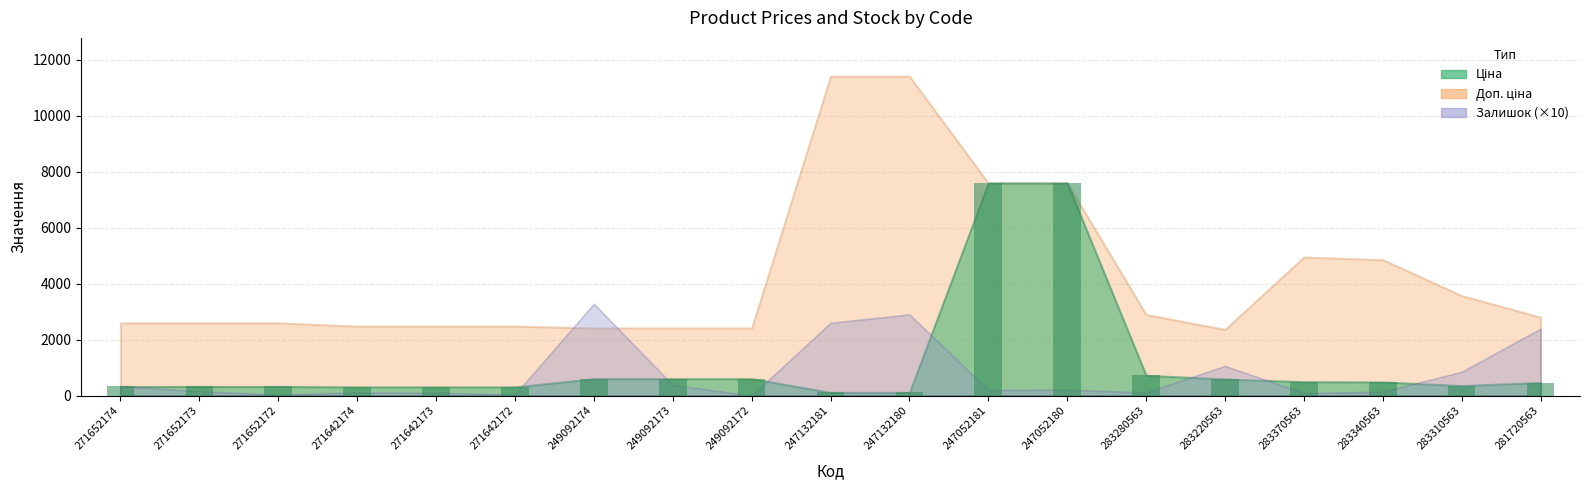

True or false: the data shows 114.1 at 247132181.

True